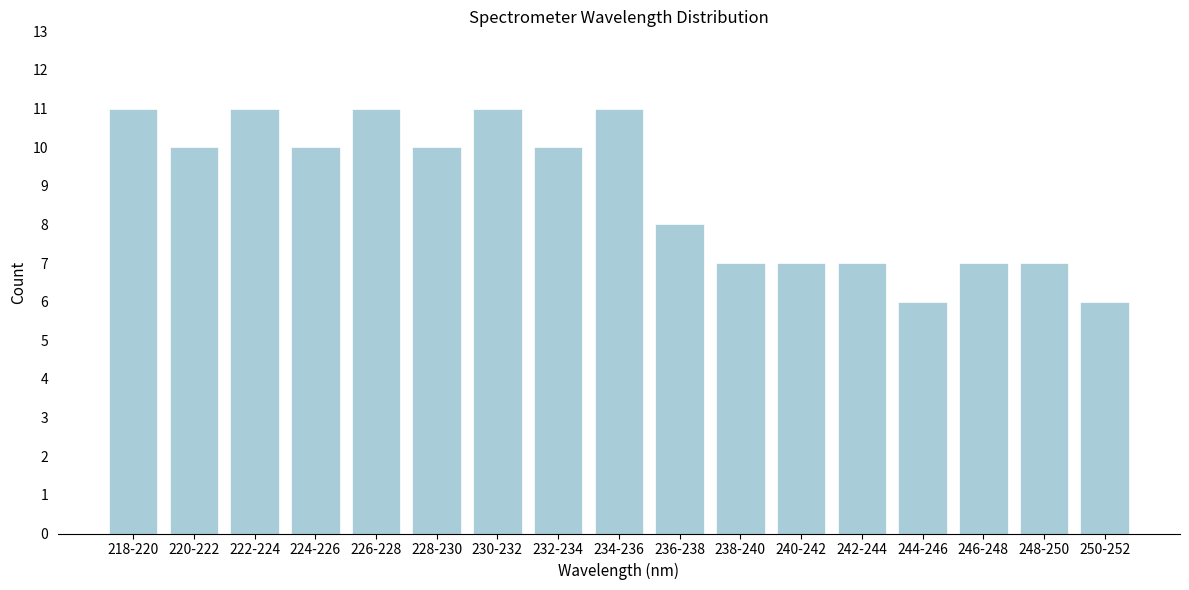

Reading right to left, list all the values displayed in this chart.

6	7	7	6	7	7	7	8	11	10	11	10	11	10	11	10	11